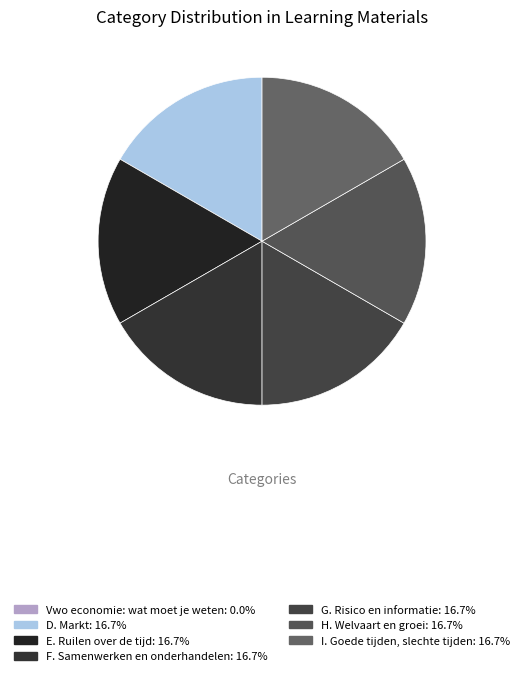

To the nearest percent, what is the average slice percentage?

14%